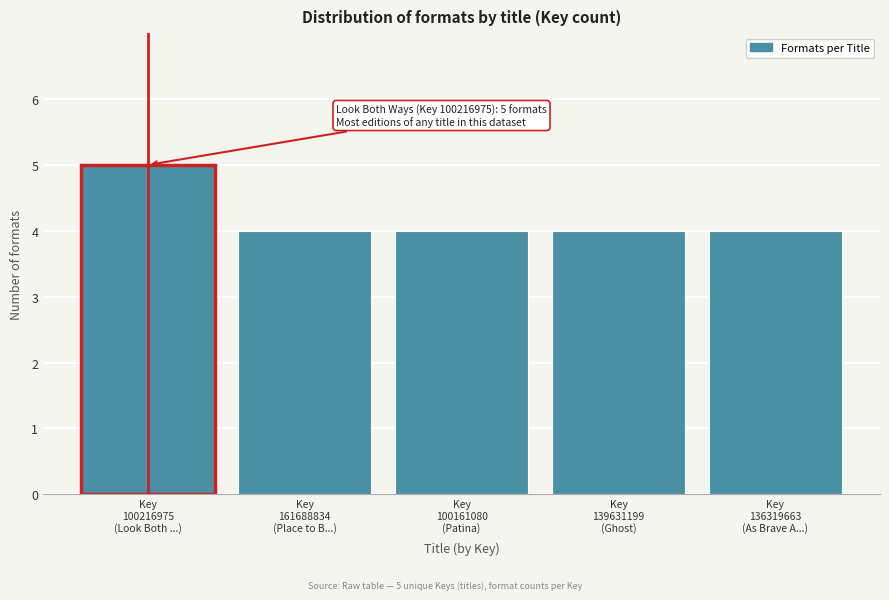

Reading left to right, list all the values displayed in this chart.

5	4	4	4	4